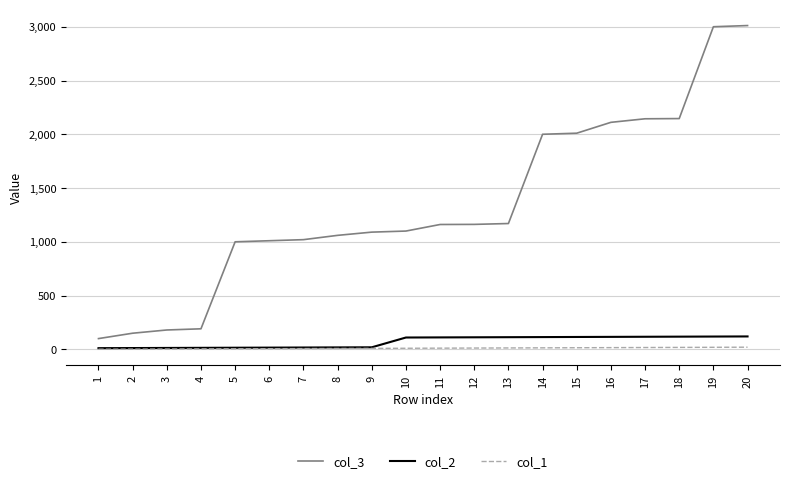

What is the difference between the highest and lowest values at 7?

1013